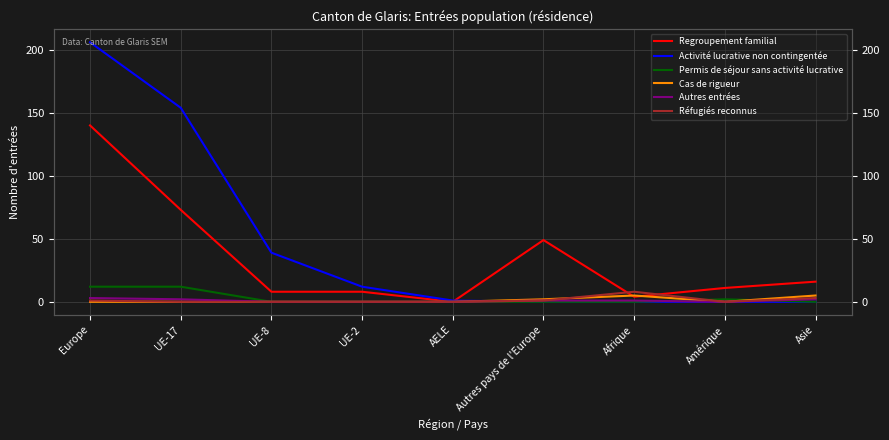

At how many categories does at least one series exceed 127?

2